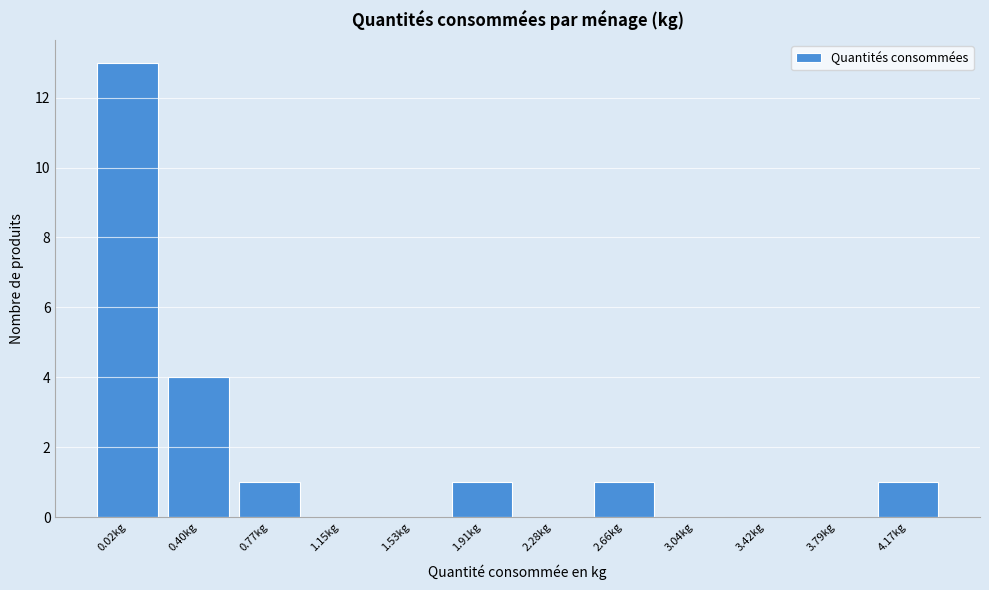

Reading right to left, list all the values displayed in this chart.

4.17kg=1	3.79kg=0	3.42kg=0	3.04kg=0	2.66kg=1	2.28kg=0	1.91kg=1	1.53kg=0	1.15kg=0	0.77kg=1	0.40kg=4	0.02kg=13